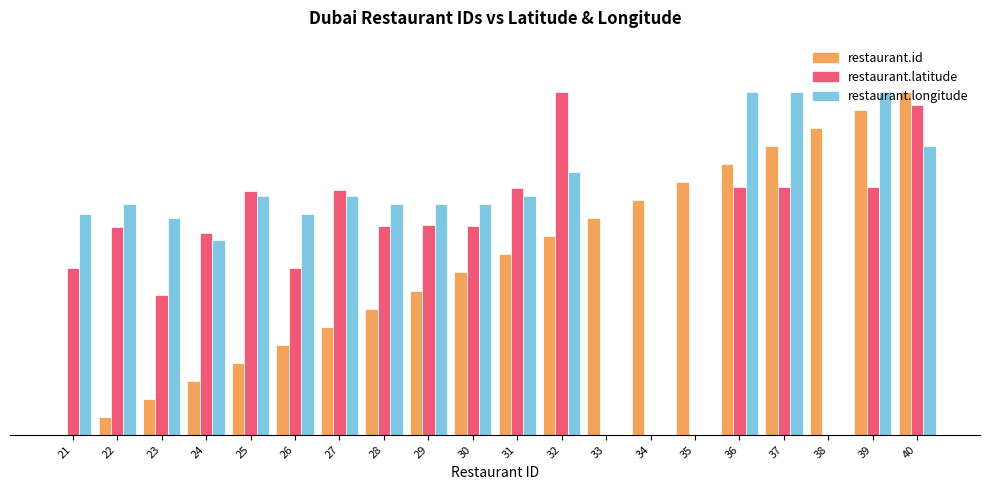

Which label corresponds to the largest value in the chart?

40